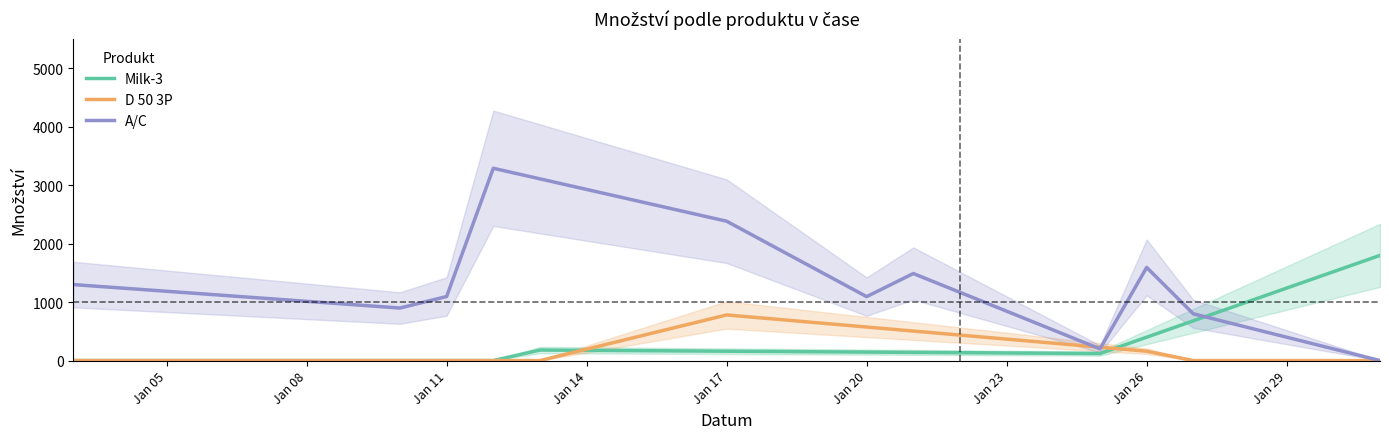

Is this an area chart (filled region under the line)?

No